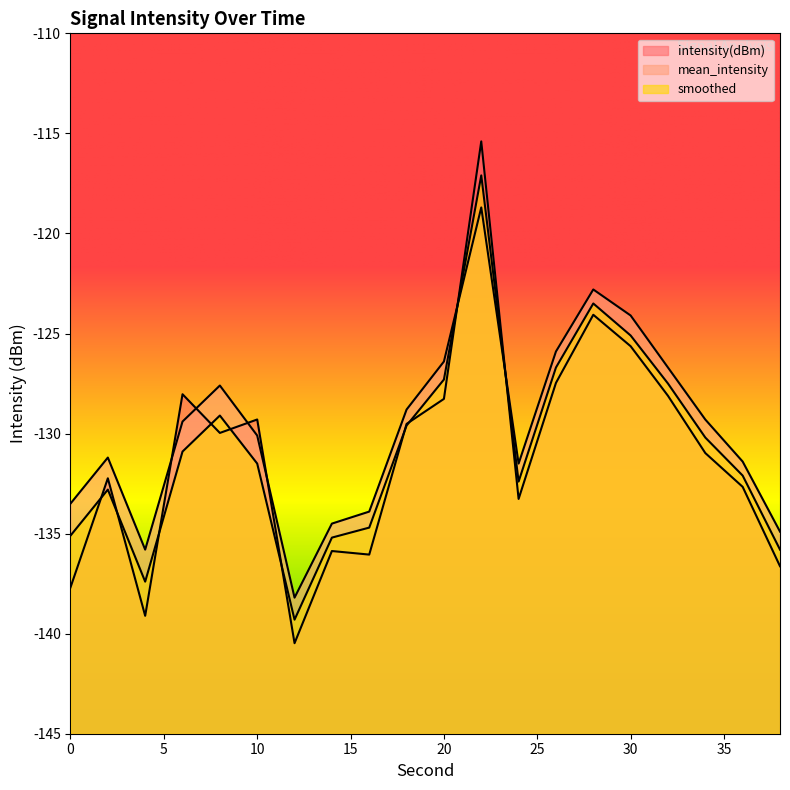

How many values in the intensity(dBm) series are below -129?

13